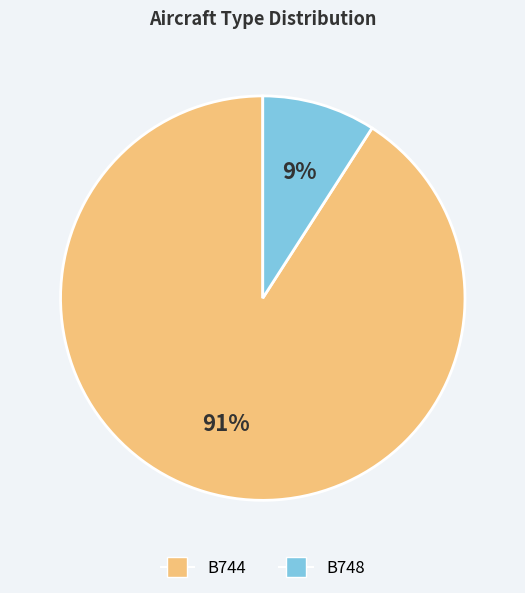

True or false: B748 accounts for 1% of the total.

False